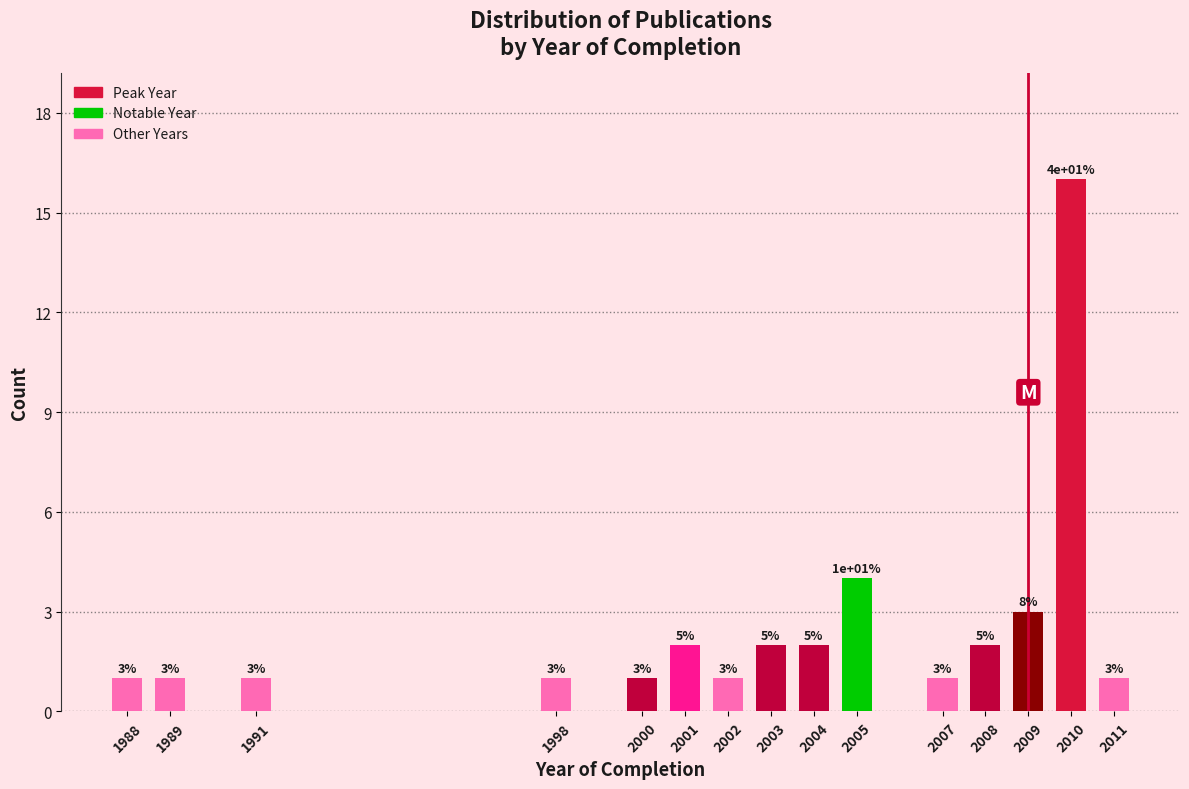

Reading right to left, list all the values displayed in this chart.

1	16	3	2	1	4	2	2	1	2	1	1	1	1	1